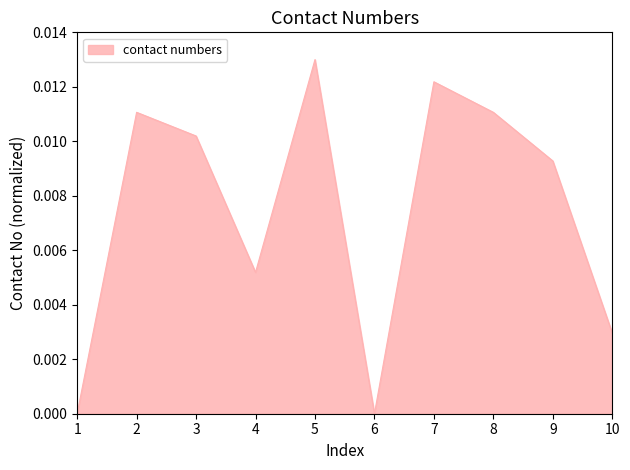

The chart shows a value of 0.0 at 10. True or false?

True